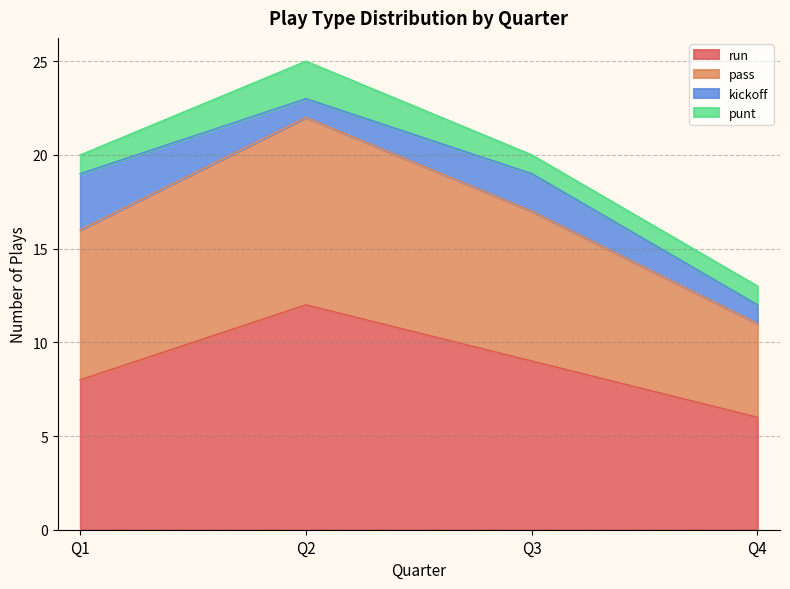

What is the lowest value of the run series?

6